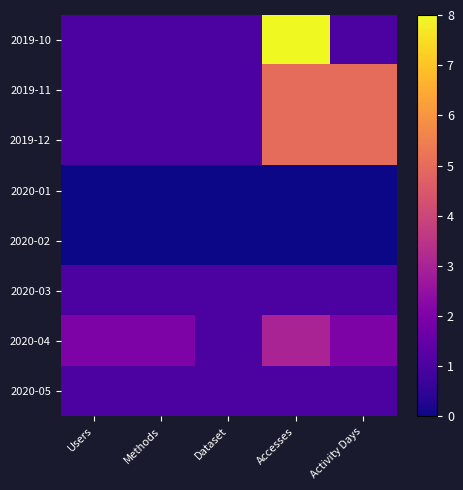

How many series are shown in this chart?

8